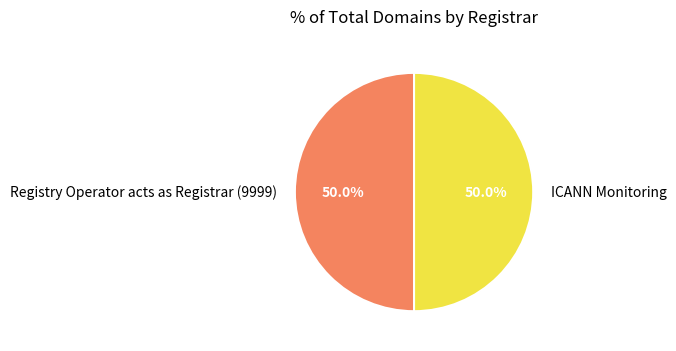

Is the sum of Registry Operator acts as Registrar (9999) and ICANN Monitoring greater than half?

Yes